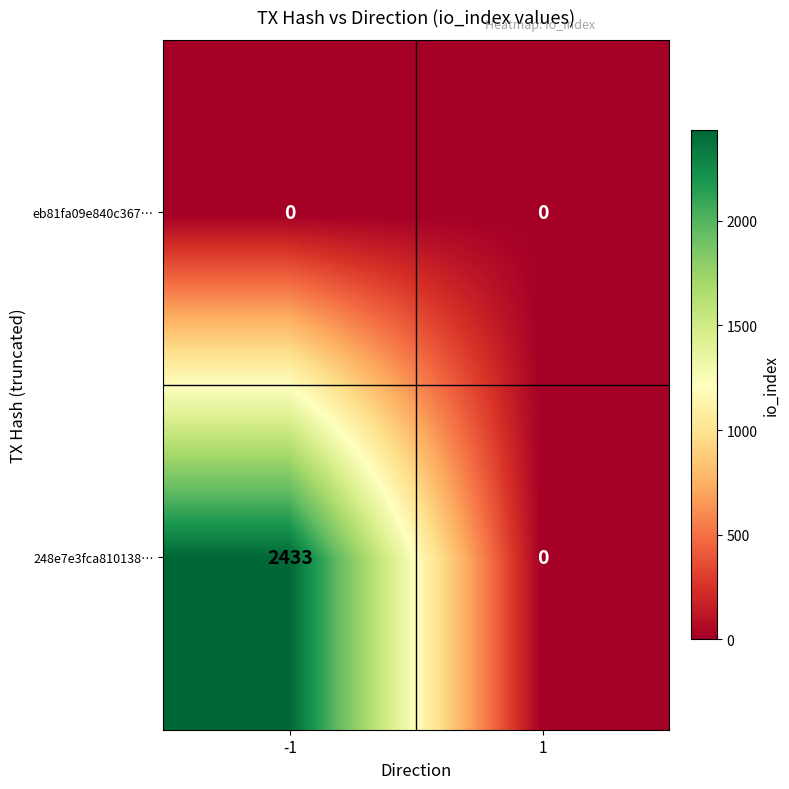

What is the maximum value shown in the chart?

2433